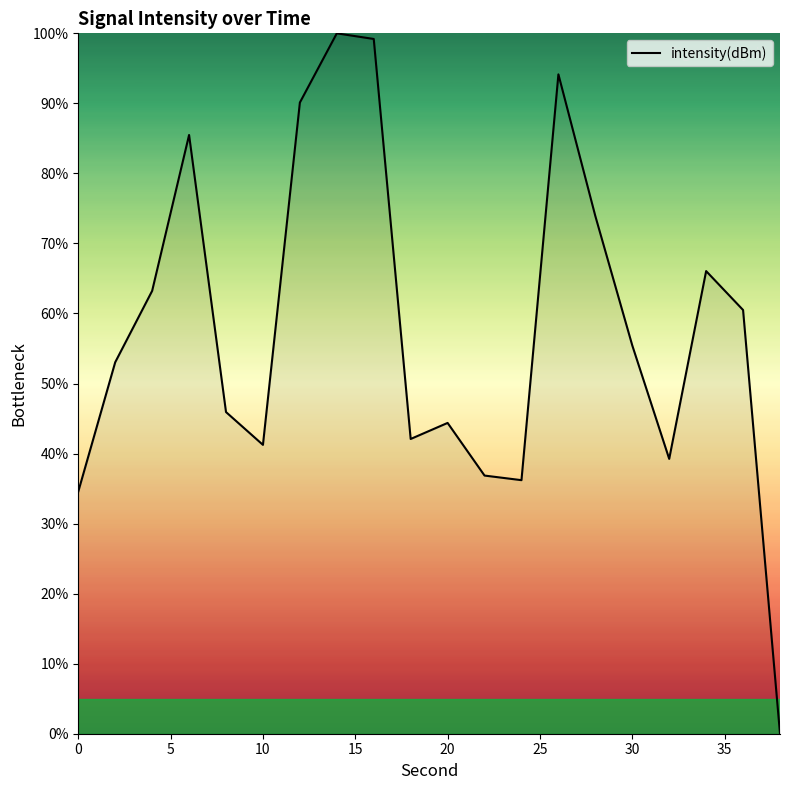

What is the difference between the maximum and minimum values?

100.0